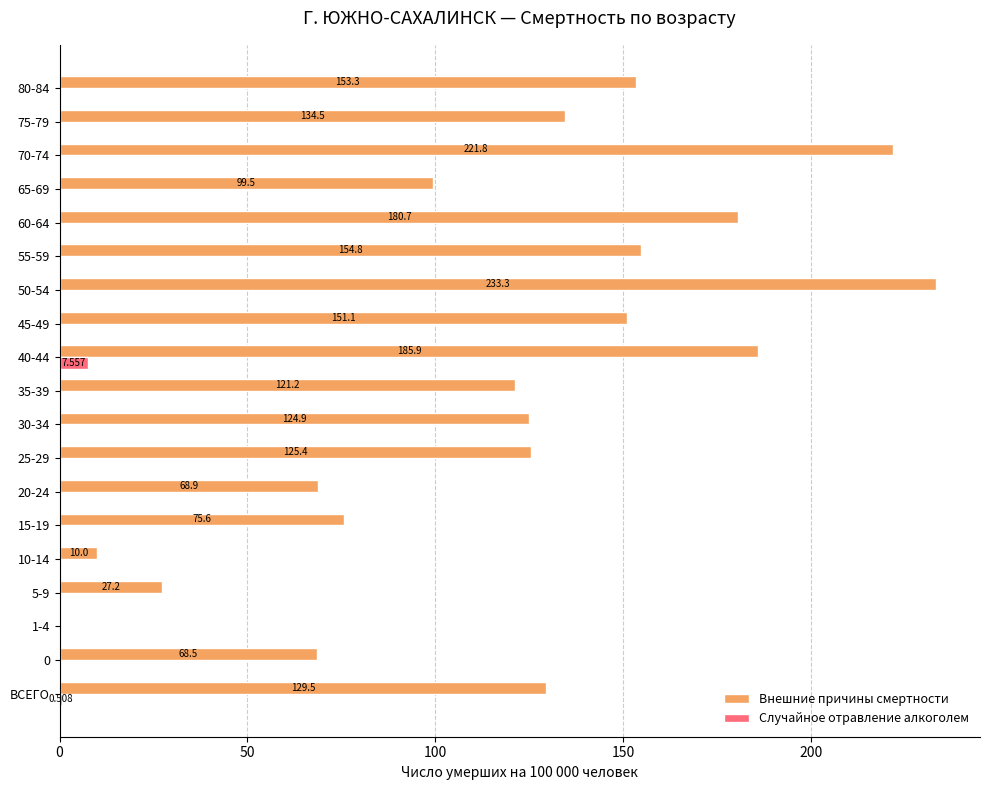

What is the average value of the Внешние причины смертности series?

119.3